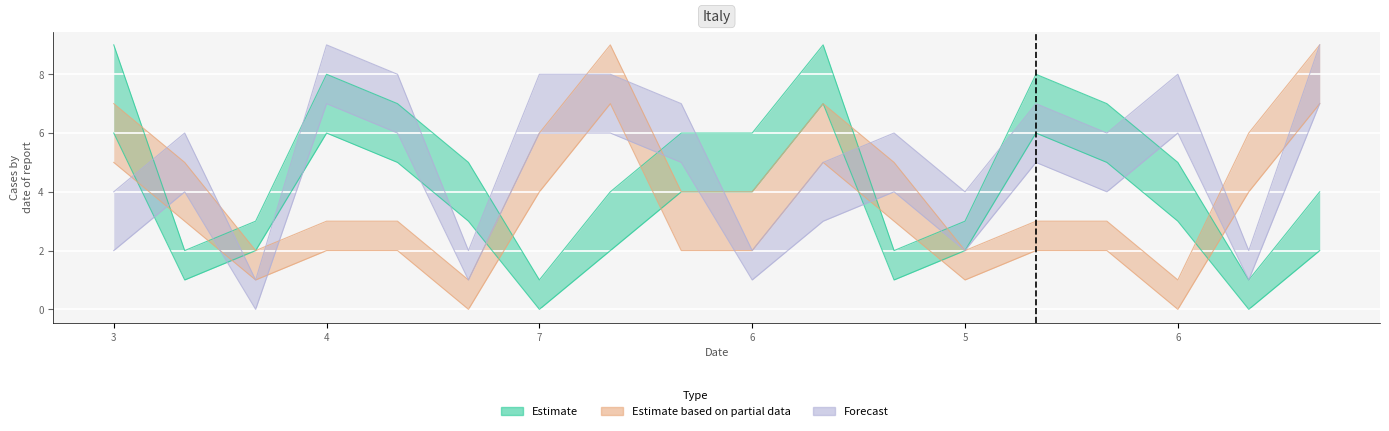

True or false: Estimate has more than 2 points higher than both neighbors.

True